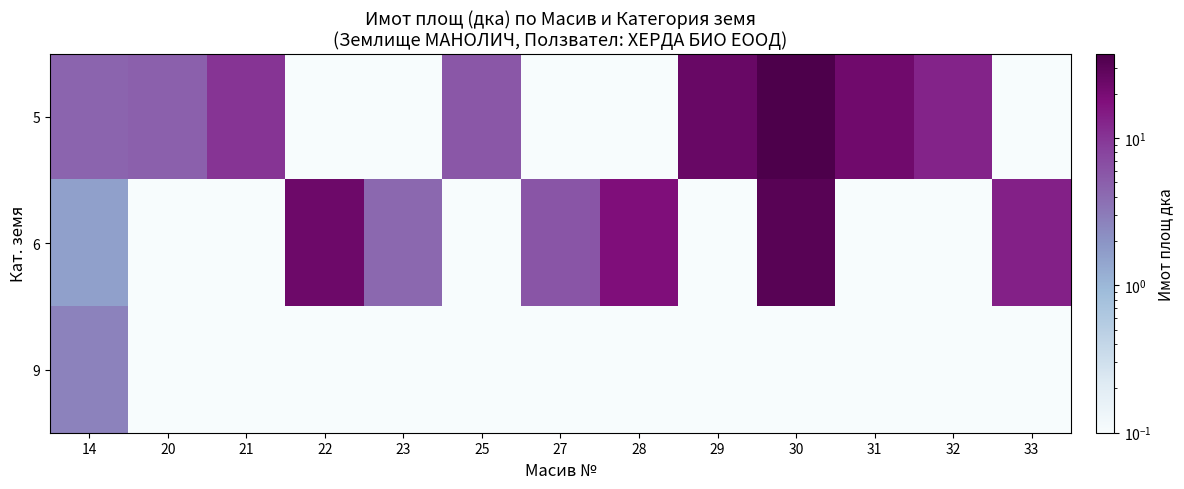

Which series has the largest total across all categories?

5